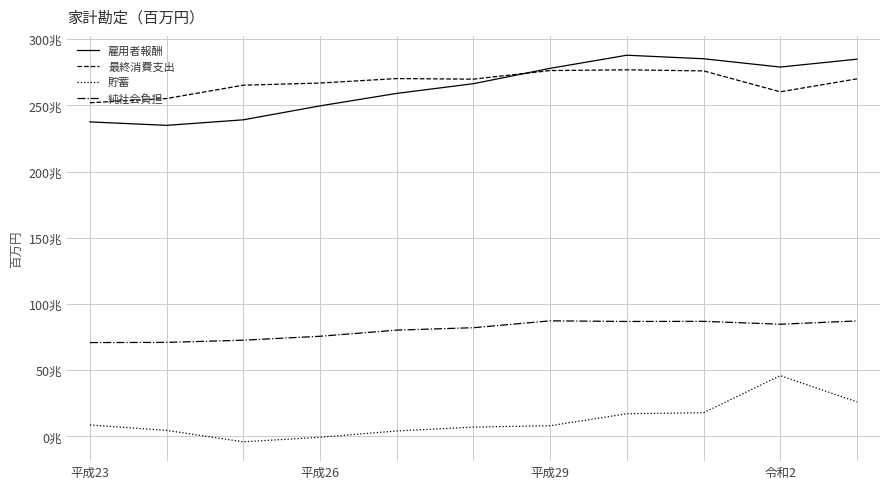

What is the value of the 純社会負担 point at the 1st from the left?

708989